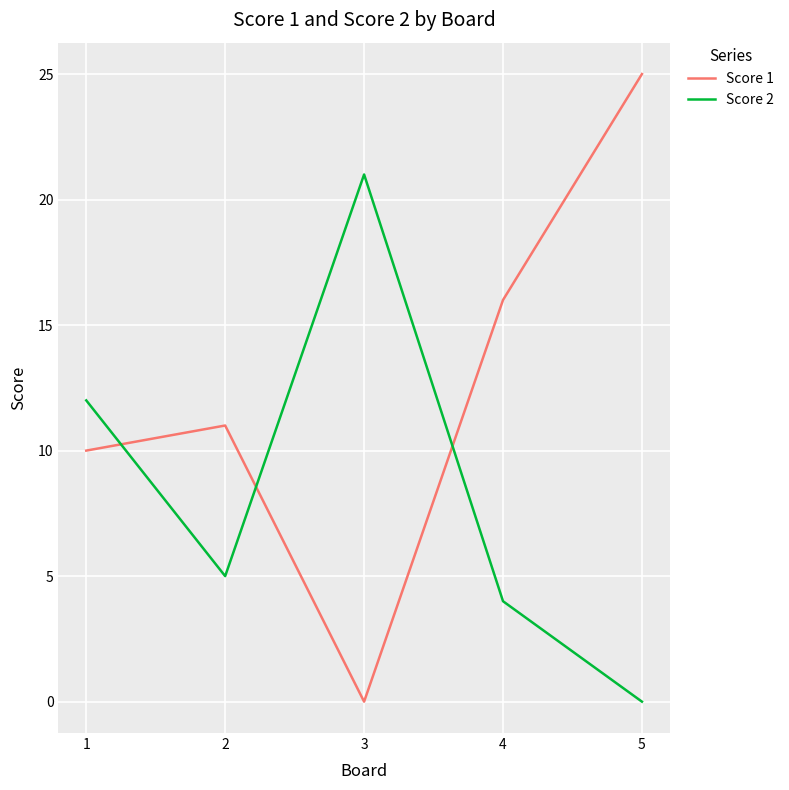

What is the difference between the Score 2 values at 3 and 5?

21